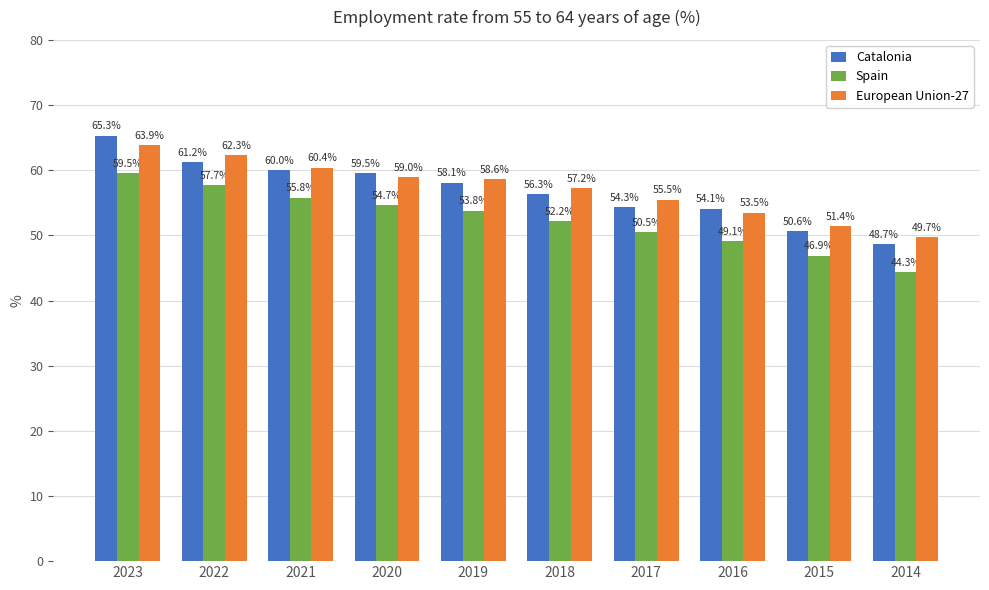

True or false: European Union-27 has a value of 58.6 at 2019.

True